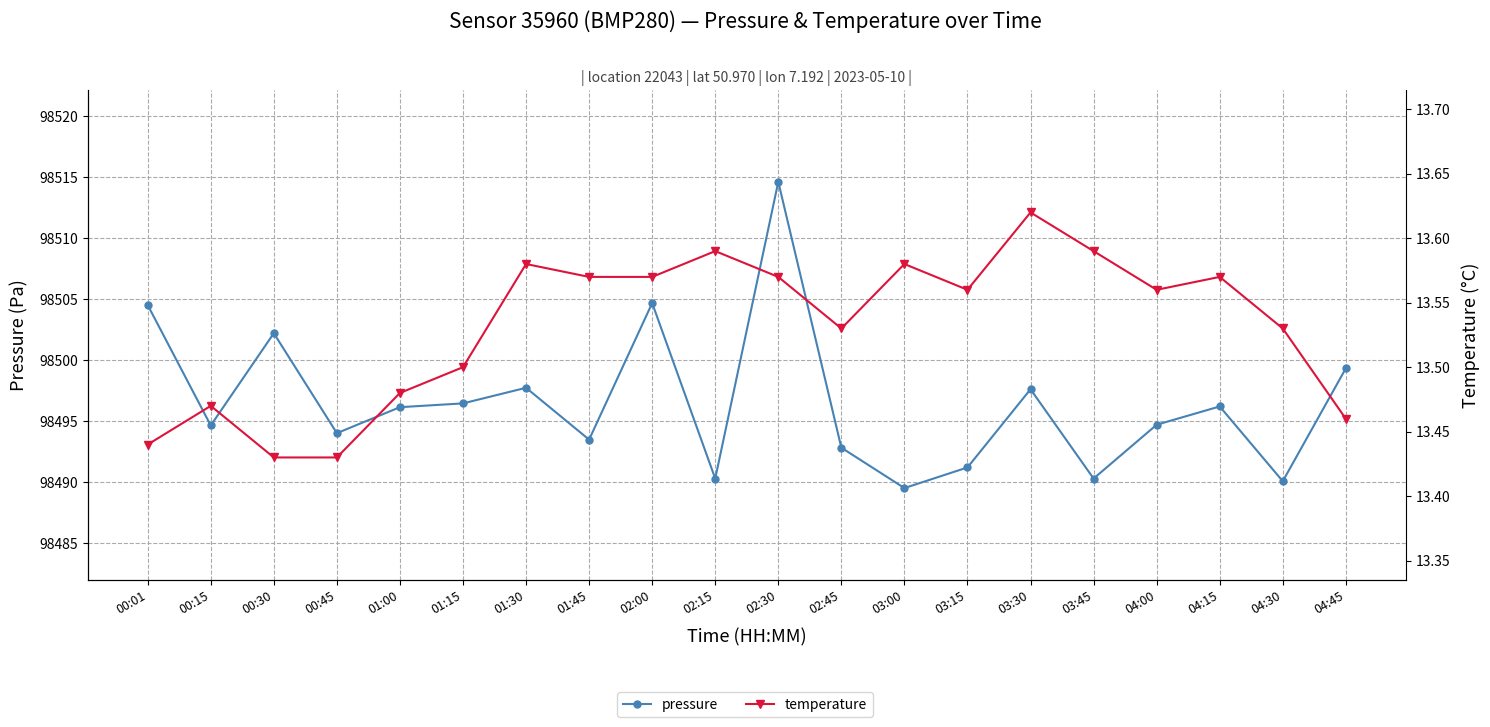

The value of temperature at 03:15 is 9.3. True or false?

False